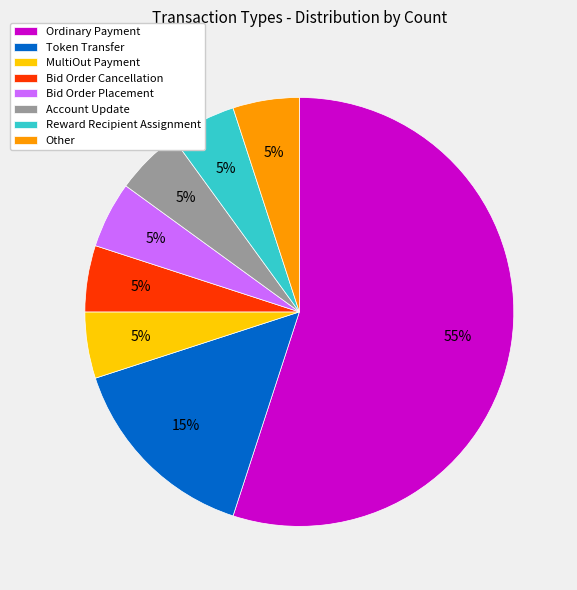

How many segments does this pie chart have?

8